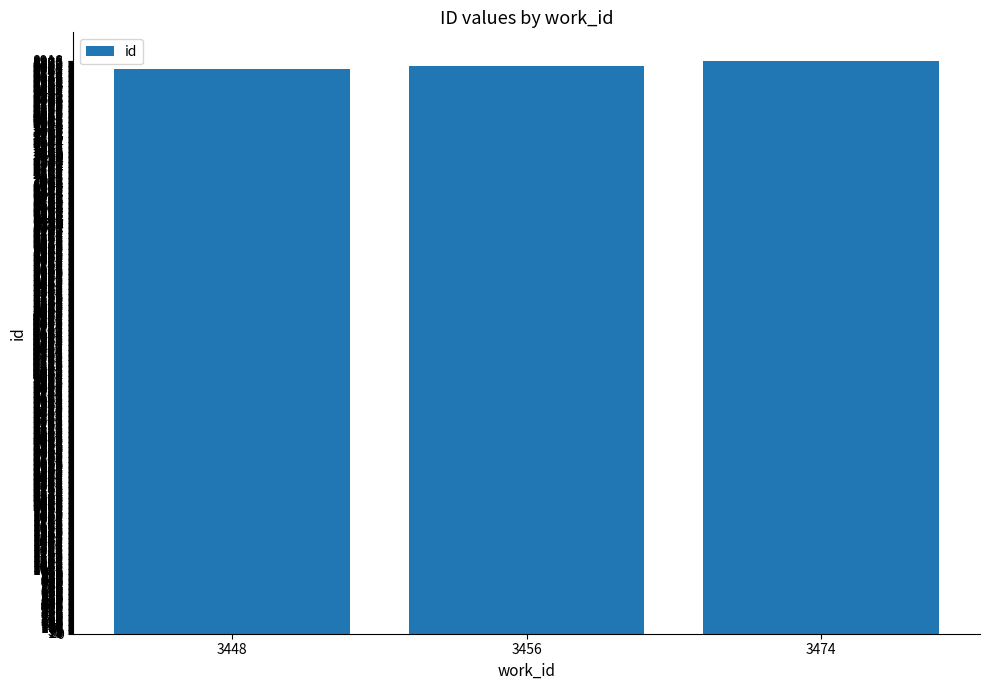

How many series are shown in this chart?

1